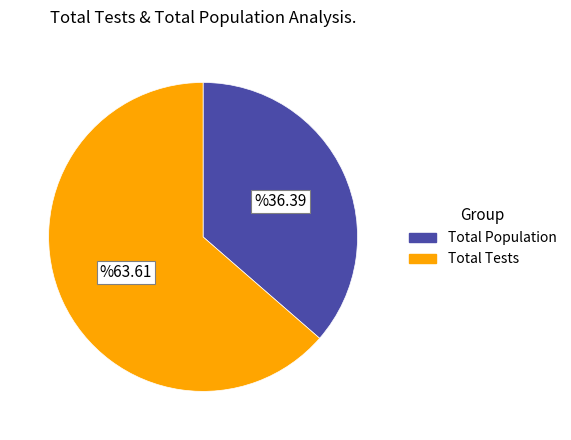

Rank the categories by value from highest to lowest.

Total Tests, Total Population